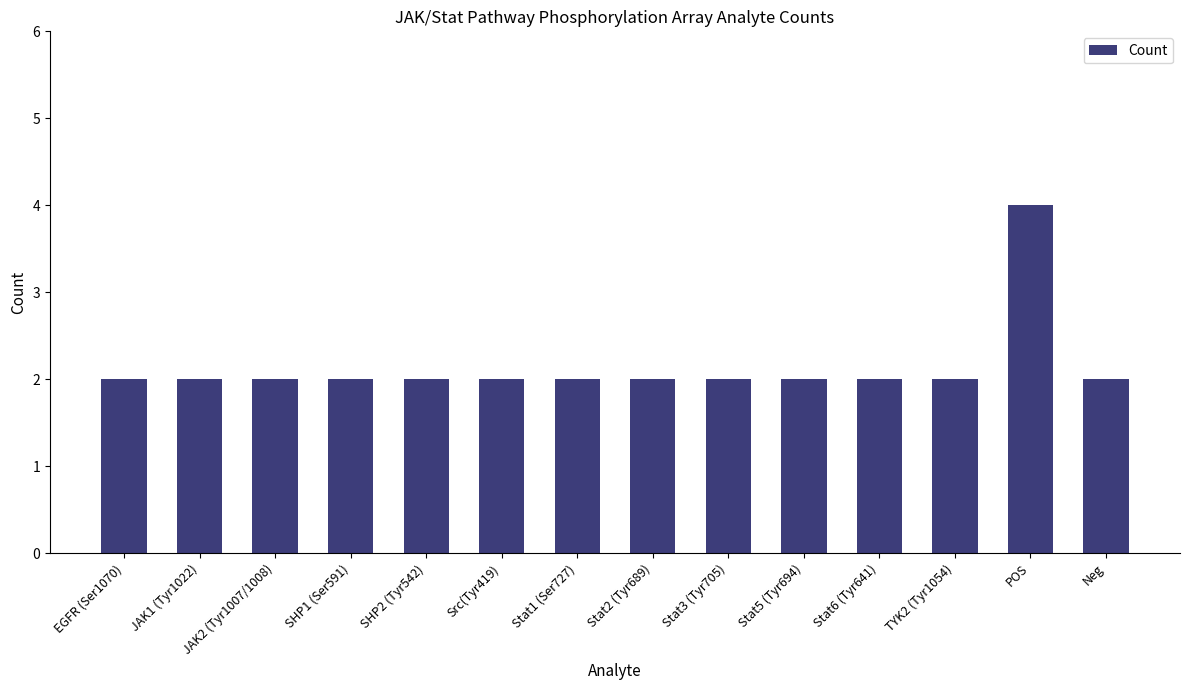

Which category has the highest value across all series?

POS